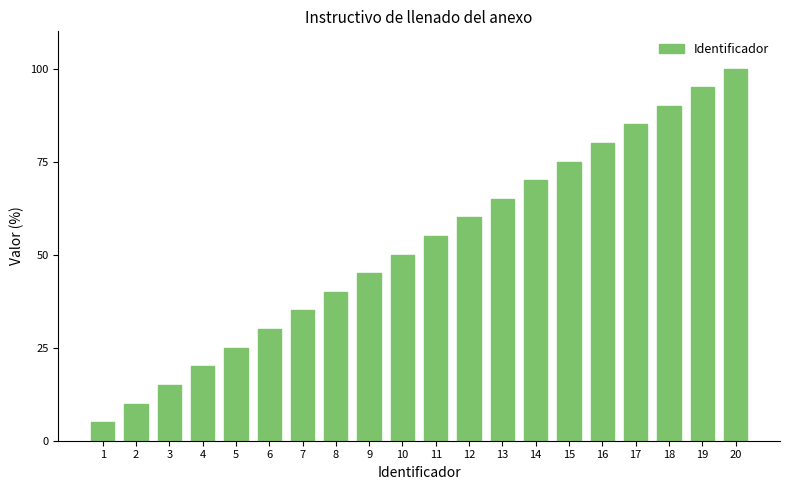

The chart shows a value of 50.0 at 10. True or false?

True